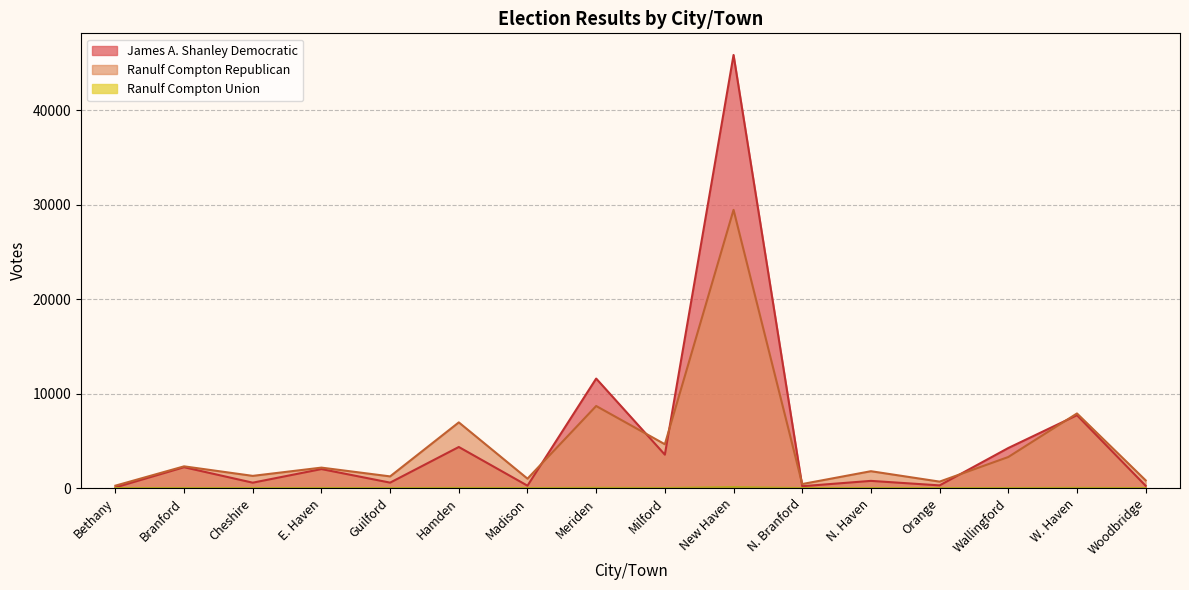

What is the total value across all series at Madison?

1247